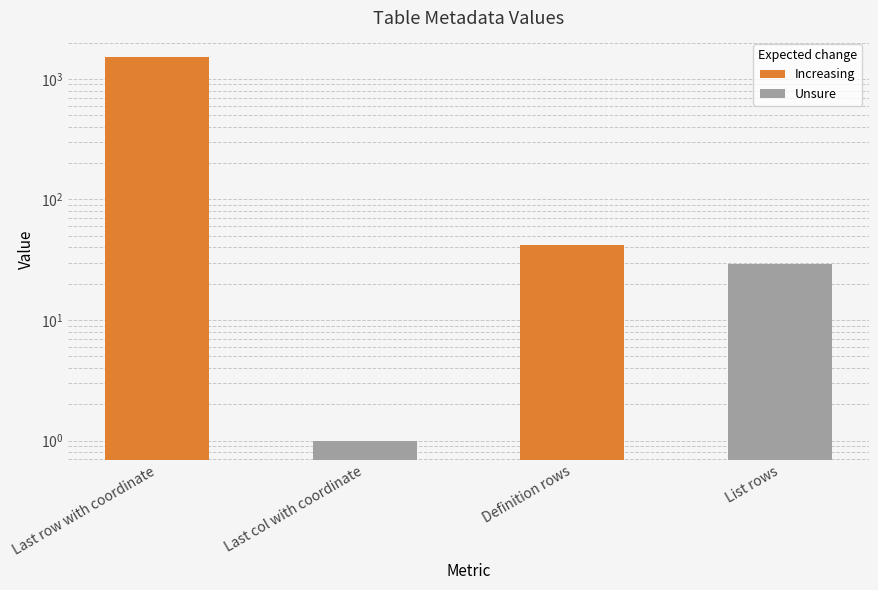

What is the label of the 1st bar from the left?

Last row with coordinate